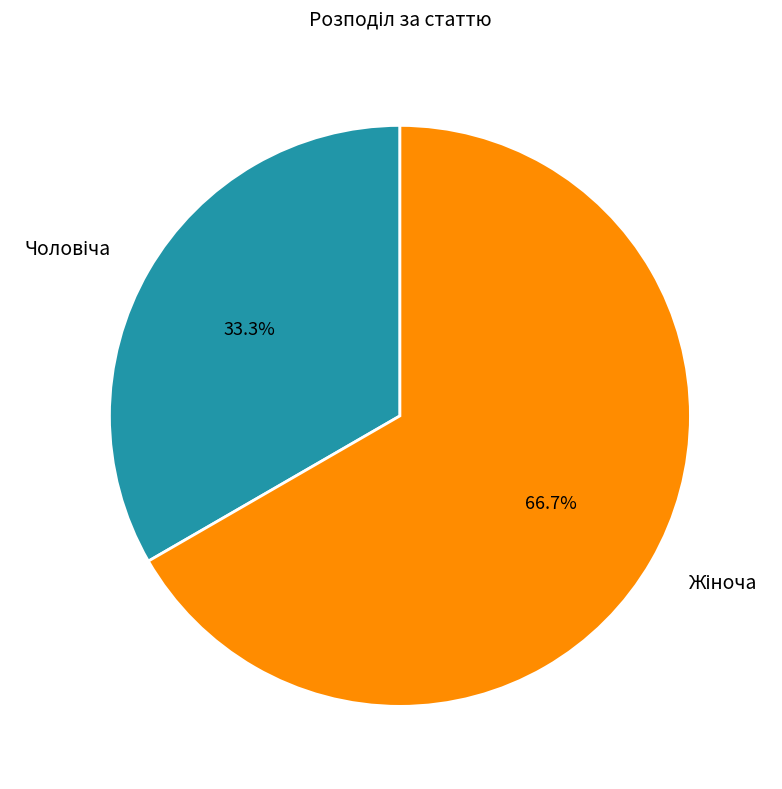

Is there any slice that represents more than half of the pie?

Yes